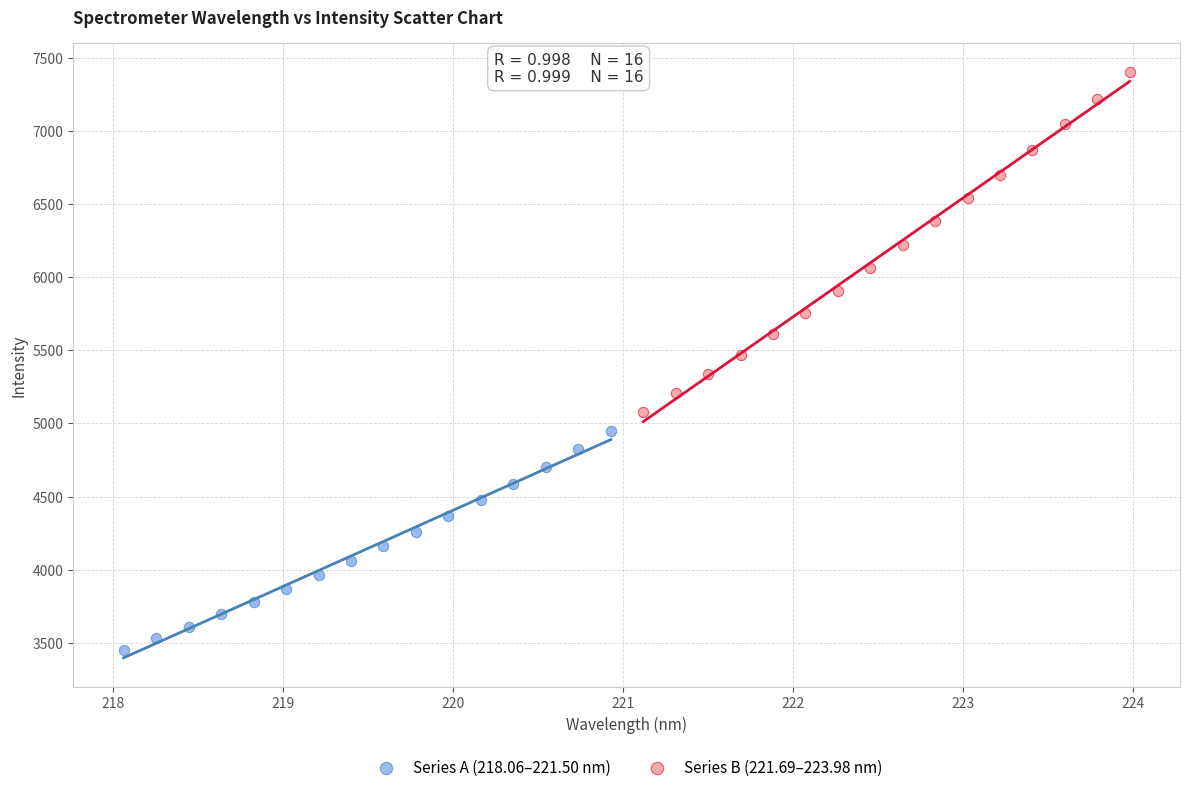

Which series has the largest Y range (max minus min)?

Series B (221.69–223.98 nm)